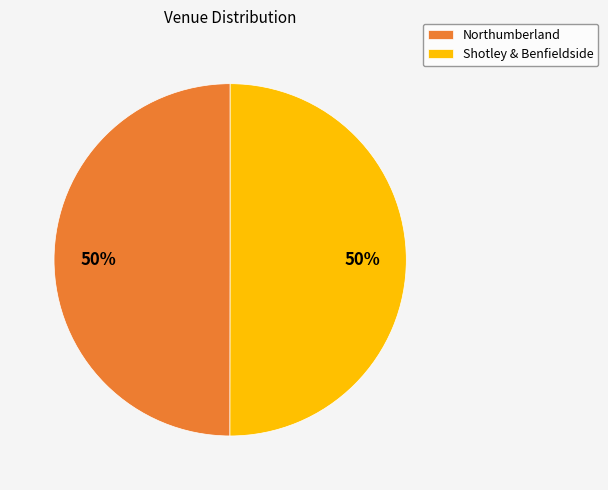

True or false: Northumberland accounts for 50% of the total.

True